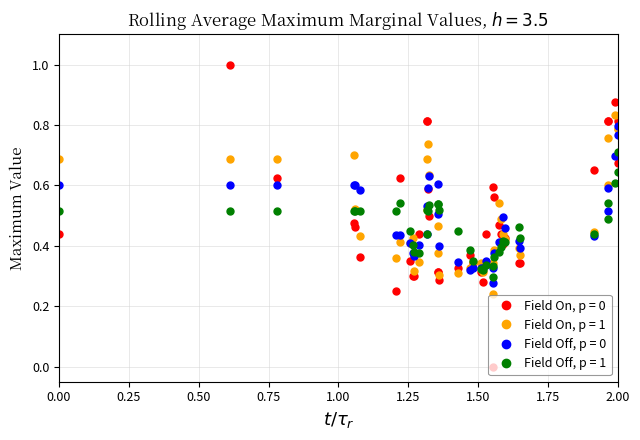

What is the maximum value shown in the chart?

1.0